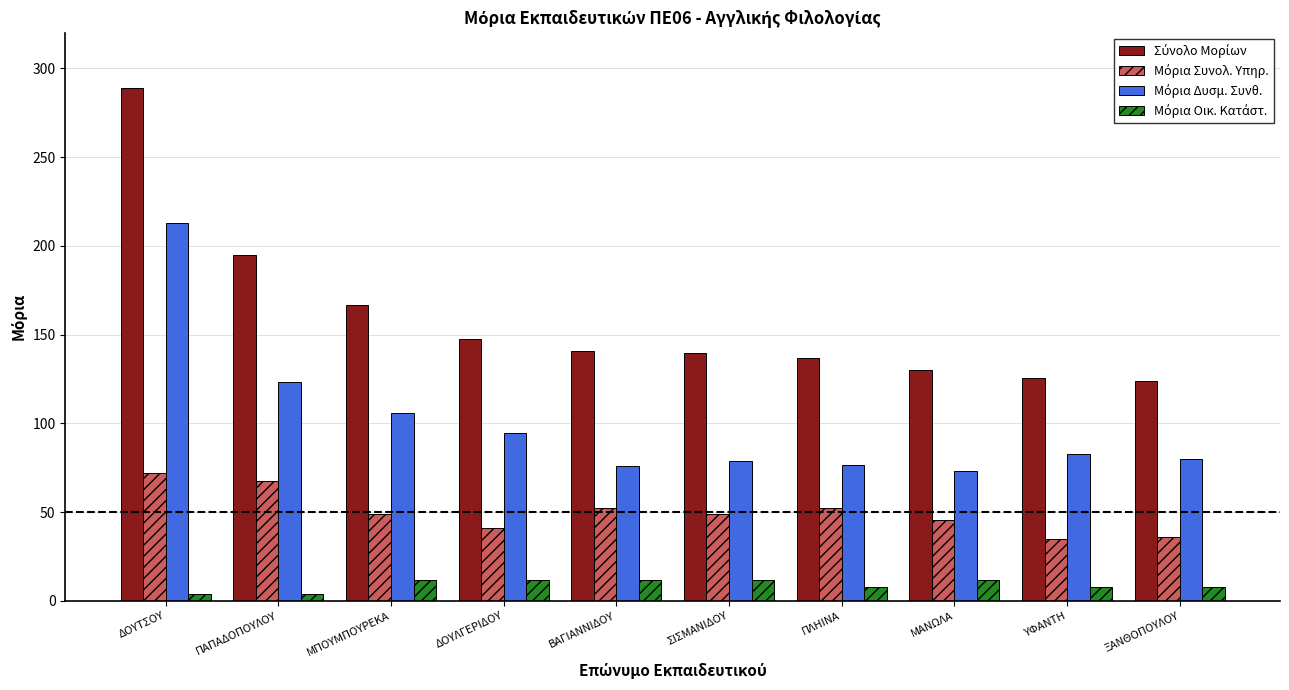

What is the spread (max minus min) of values at ΣΙΣΜΑΝΙΔΟΥ?

127.8